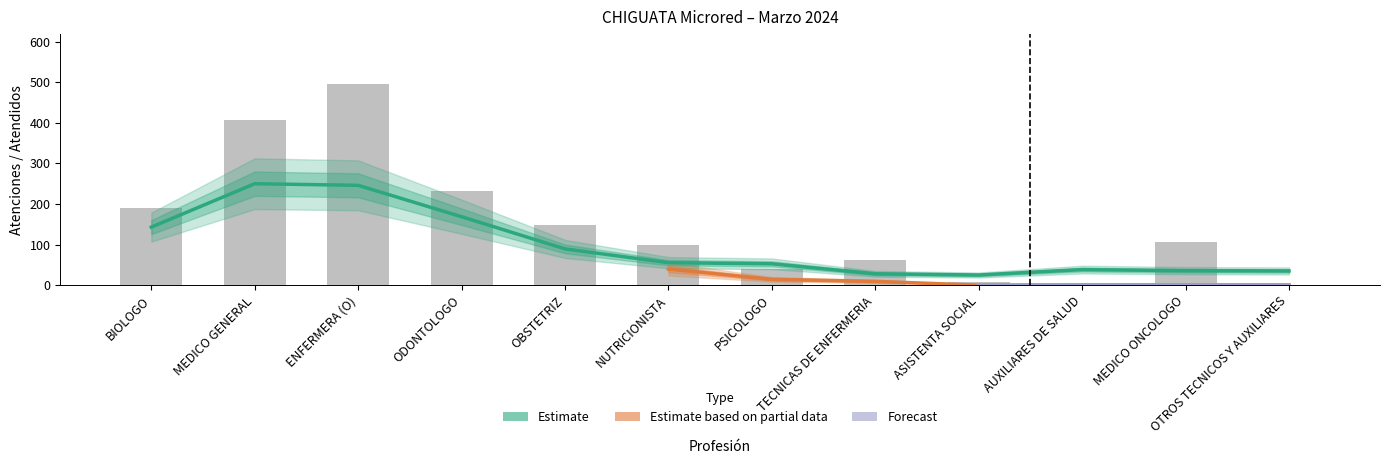

At which label does Servicio_Continuador first exceed 83?

BIOLOGO